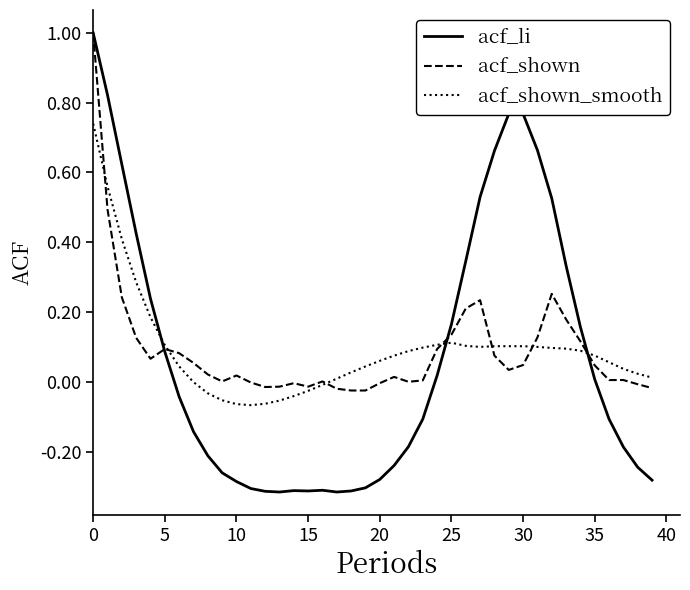

Which series has the largest range (max minus min)?

acf_li